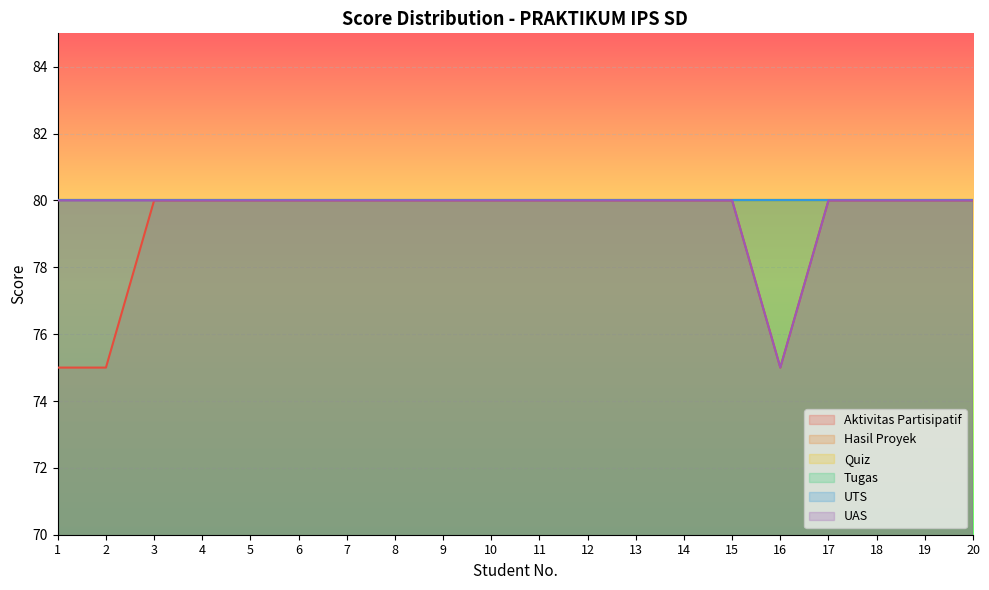

At which label does Hasil Proyek reach its peak?

1